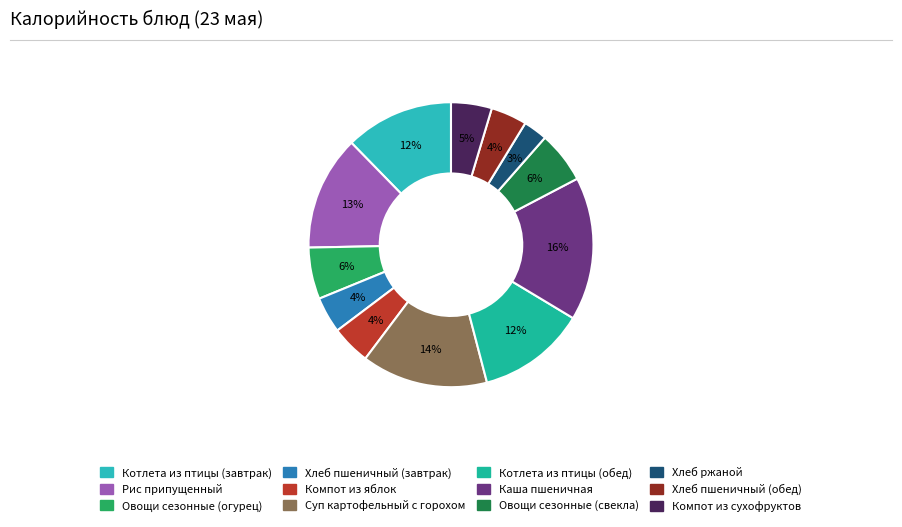

What is the smallest slice in the pie chart?

Хлеб ржаной